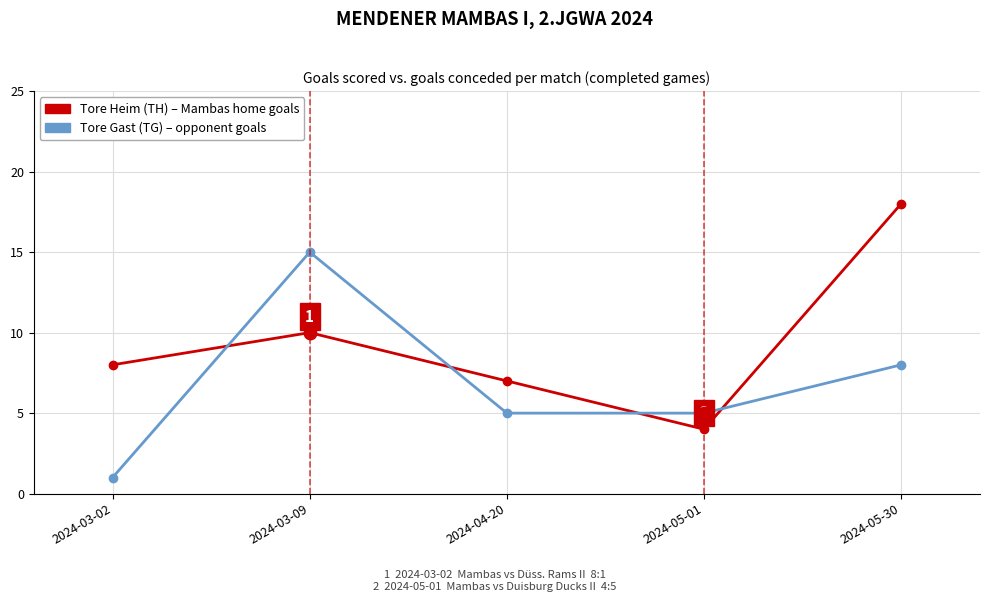

What is the difference between the highest and lowest values at 2024-05-30?

10